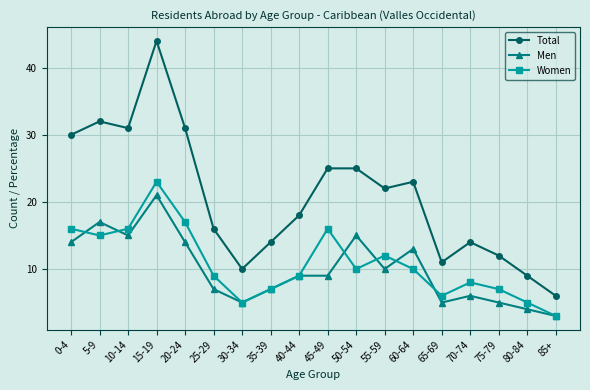

What is the maximum value shown in the chart?

44